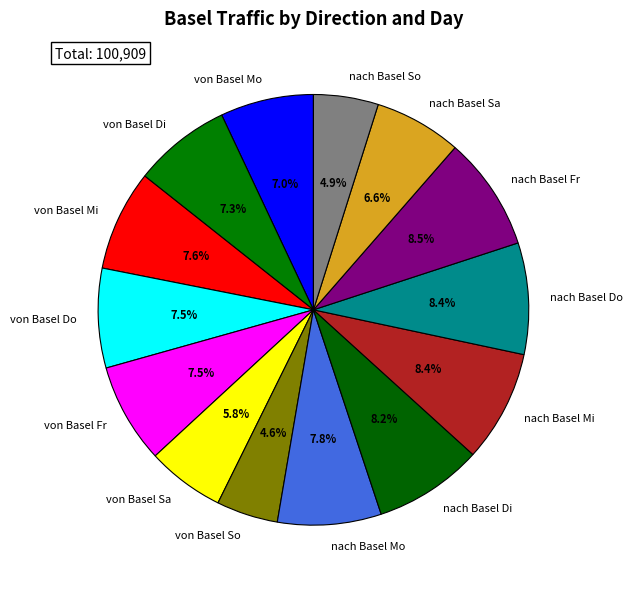

To the nearest percent, what is the difference between the von Basel Sa and nach Basel Fr slice percentages?

3%